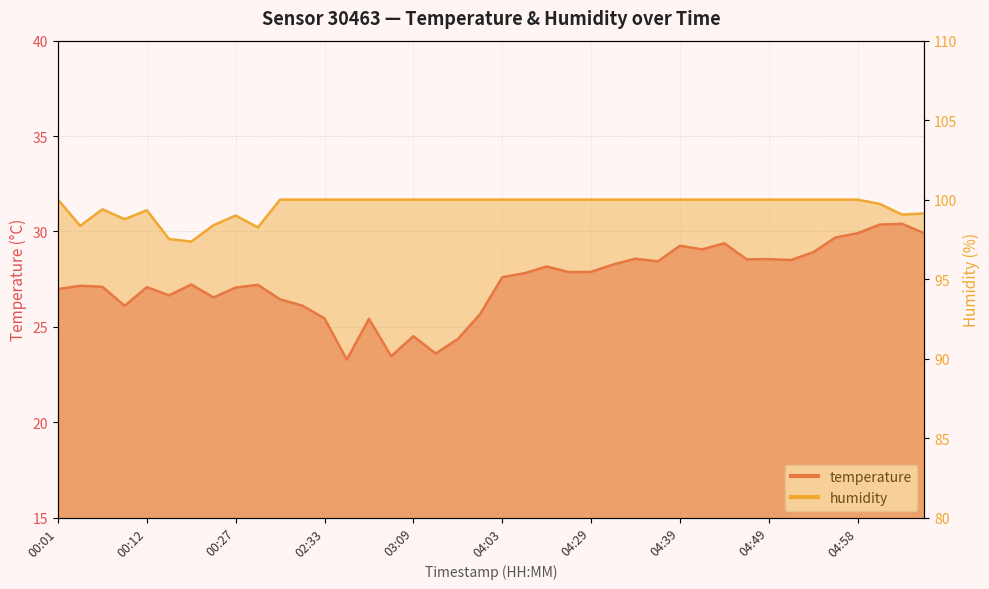

What are all the series names shown in the legend?

temperature, humidity